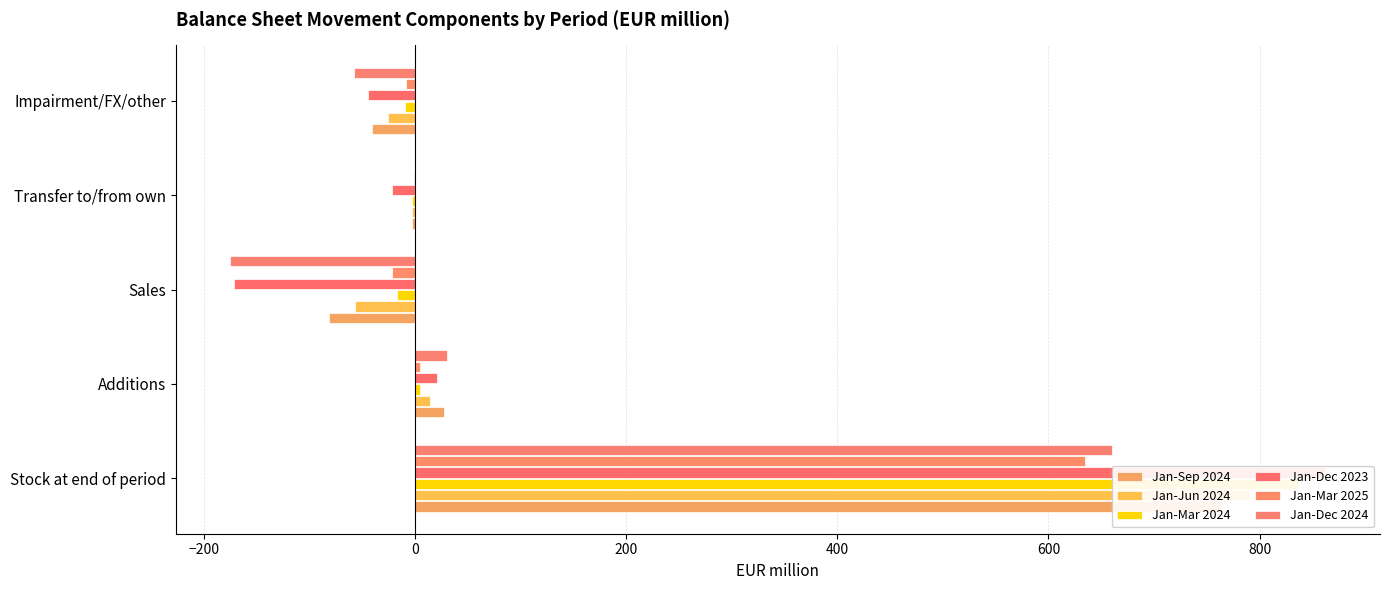

The value of Jan-Mar 2025 at Stock at end of period is 146.4. True or false?

False